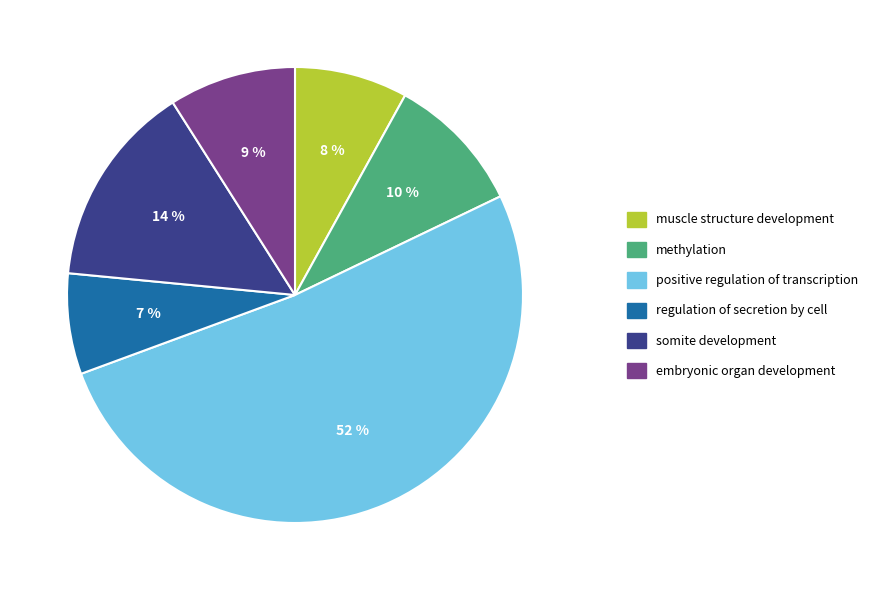

Does any single category account for the majority?

Yes